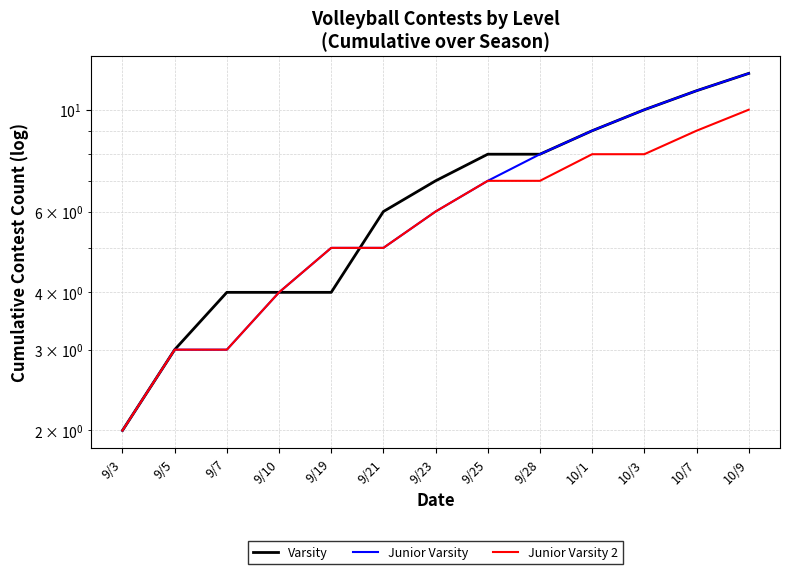

True or false: Junior Varsity 2 has a value of 3 at 9/23.

False